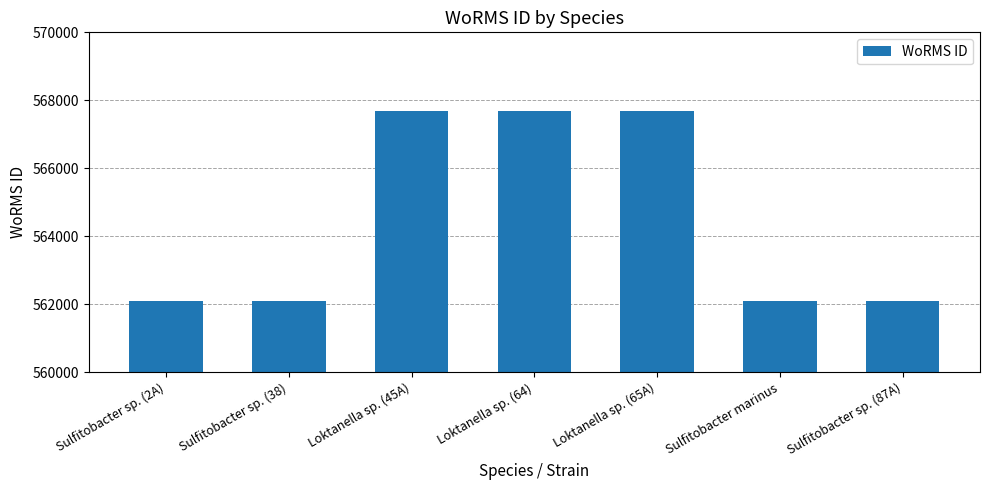

What is the difference between the values at Sulfitobacter sp. (2A) and Sulfitobacter marinus?

6